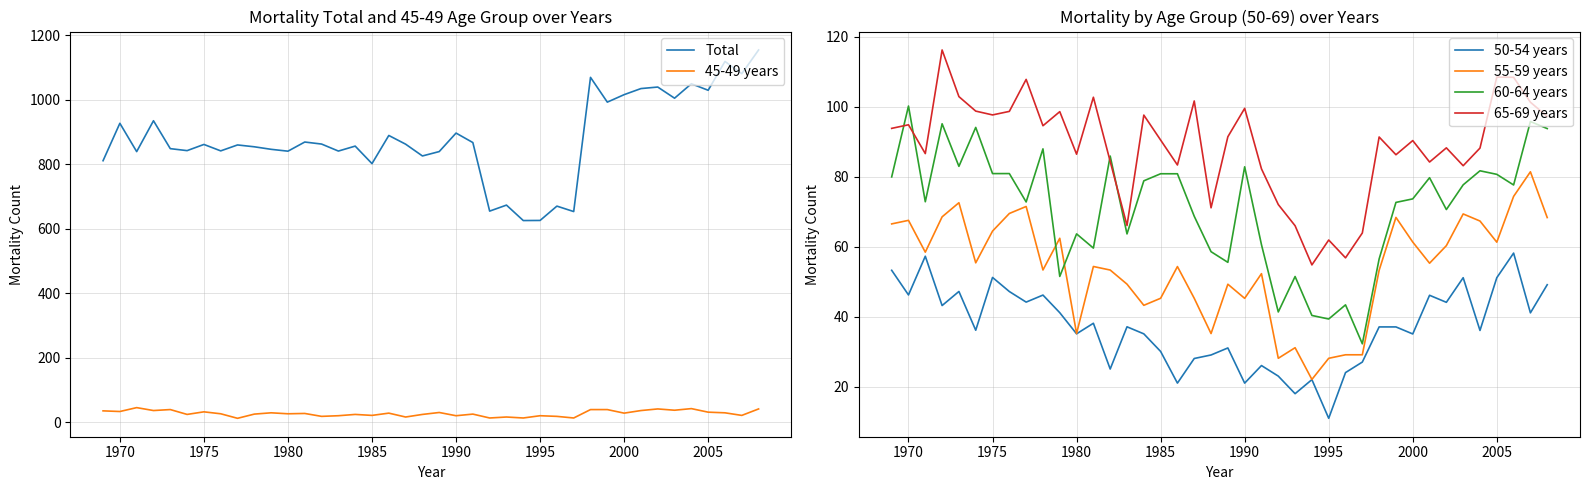

What is the lowest value of the 60-64 years series?

32.3